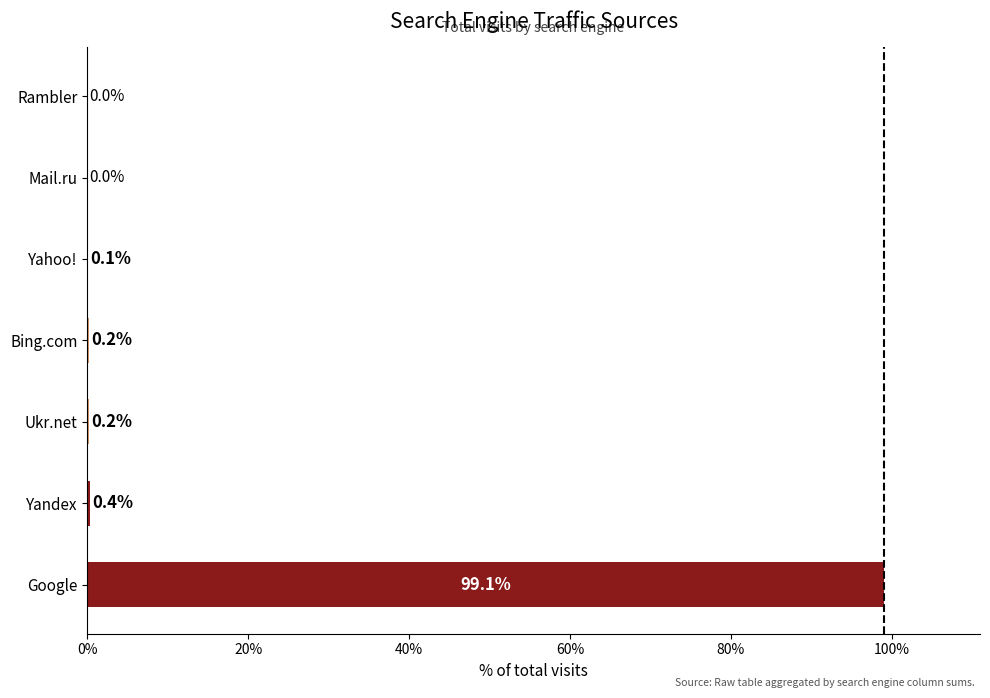

What is the average value?

14.3